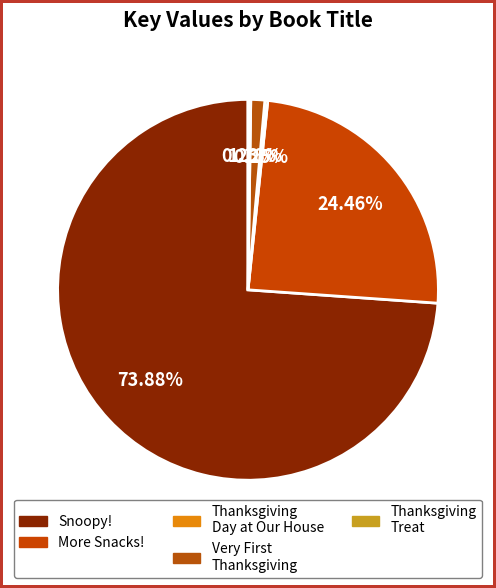

How many slices are in this pie chart?

5